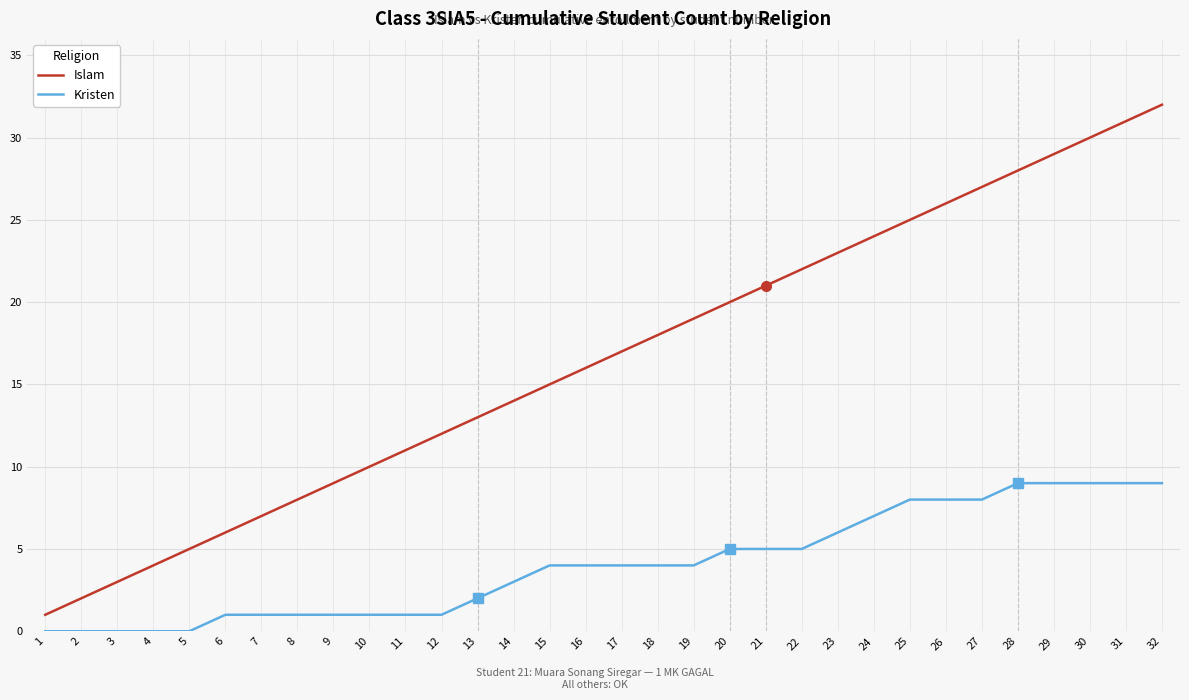

Reading left to right, extract all data points from this chart.

Islam: 1=1	2=2	3=3	4=4	5=5	6=6	7=7	8=8	9=9	10=10	11=11	12=12	13=13	14=14	15=15	16=16	17=17	18=18	19=19	20=20	21=21	22=22	23=23	24=24	25=25	26=26	27=27	28=28	29=29	30=30	31=31	32=32
Kristen: 1=0	2=0	3=0	4=0	5=0	6=1	7=1	8=1	9=1	10=1	11=1	12=1	13=2	14=3	15=4	16=4	17=4	18=4	19=4	20=5	21=5	22=5	23=6	24=7	25=8	26=8	27=8	28=9	29=9	30=9	31=9	32=9